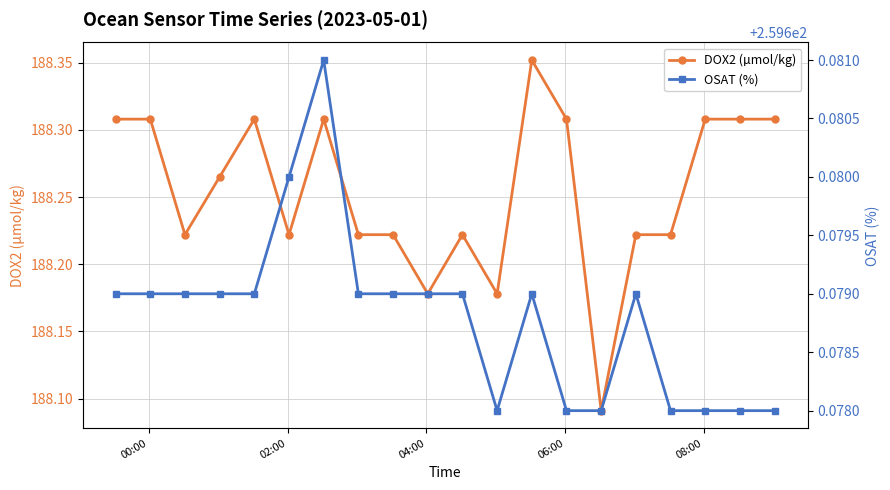

True or false: OSAT (%) and DOX2 (µmol/kg) cross at least once.

False